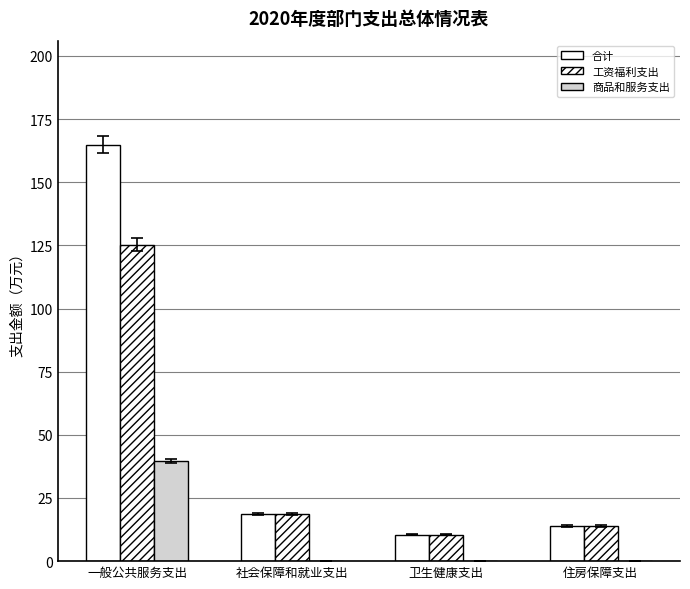

How many values in the 合计 series exceed 18?

2